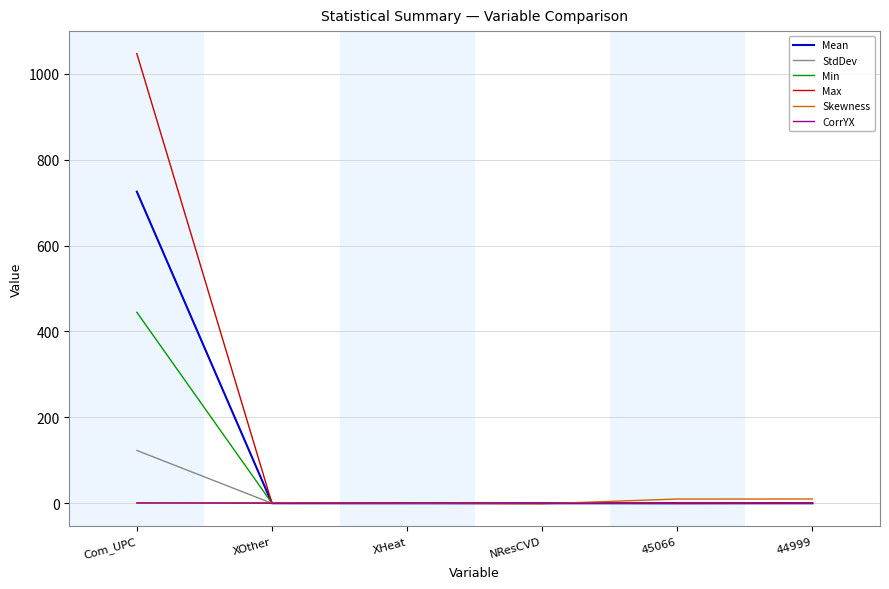

At how many categories does at least one series exceed 462?

1